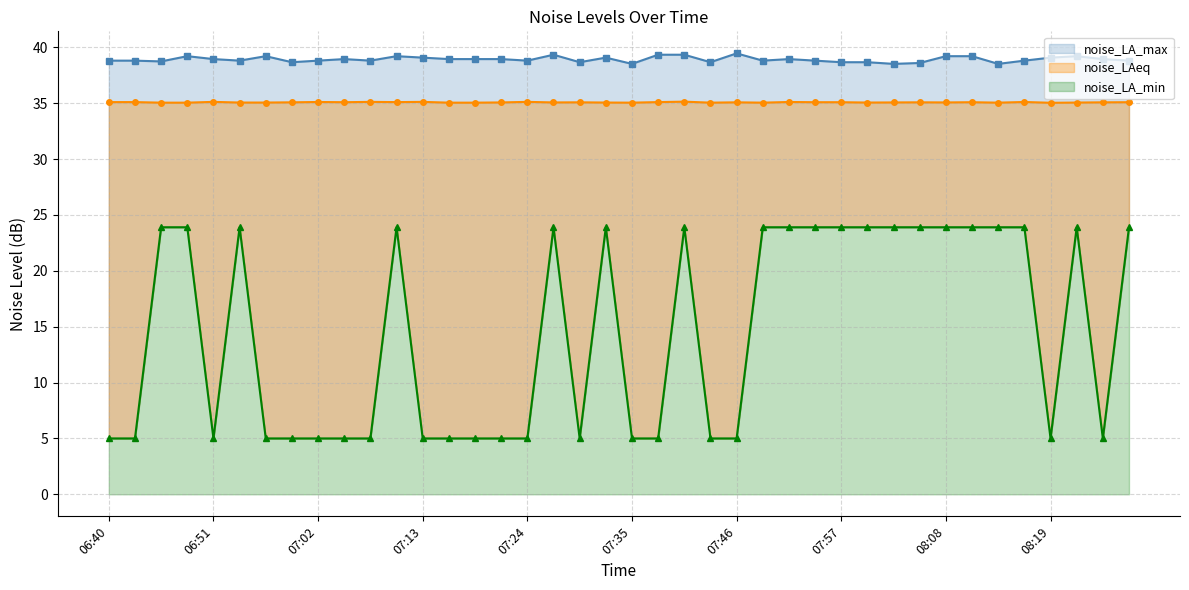

Does the chart display data point markers on the line(s)?

Yes